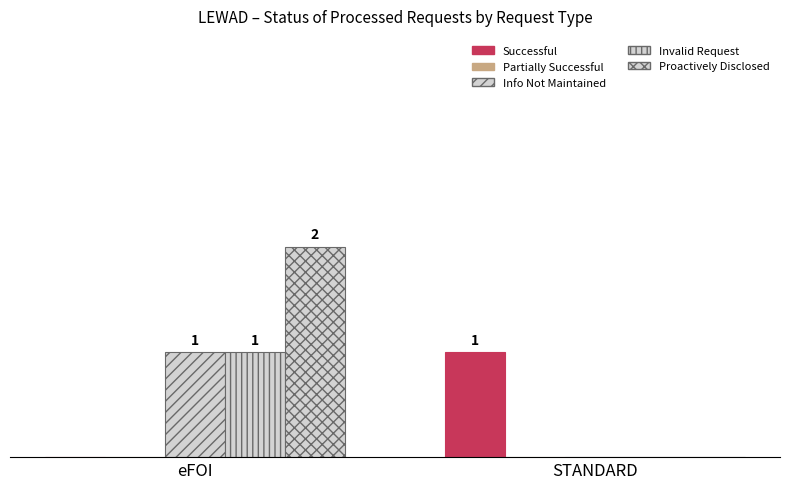

Rank the series by their maximum value, from lowest to highest.

Partially Successful, Successful, Info Not Maintained, Invalid Request, Proactively Disclosed